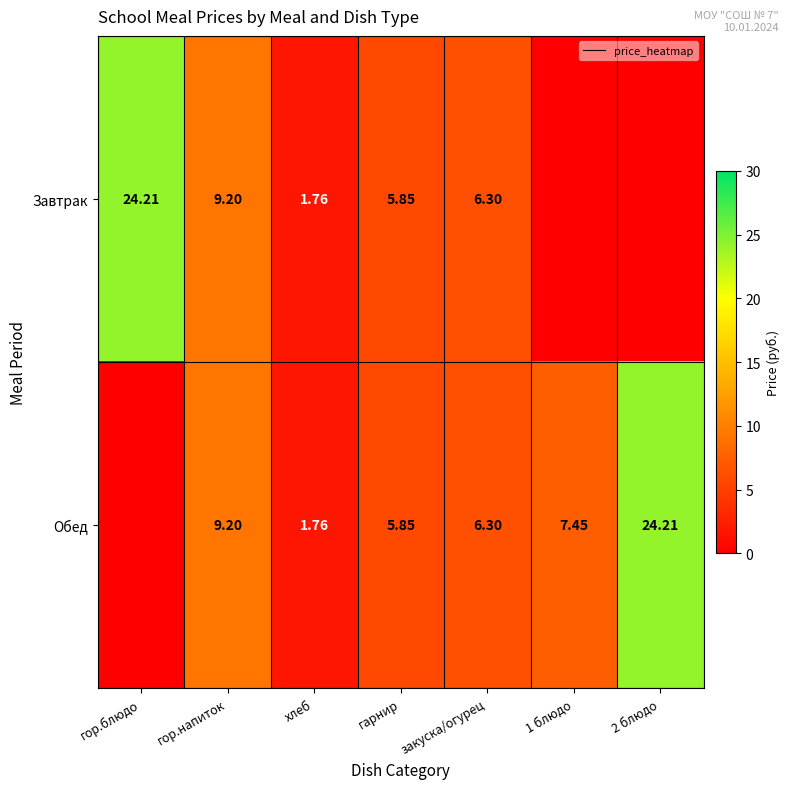

Is the value of Завтрак at гарнир greater than the value of Обед at закуска/огурец?

No